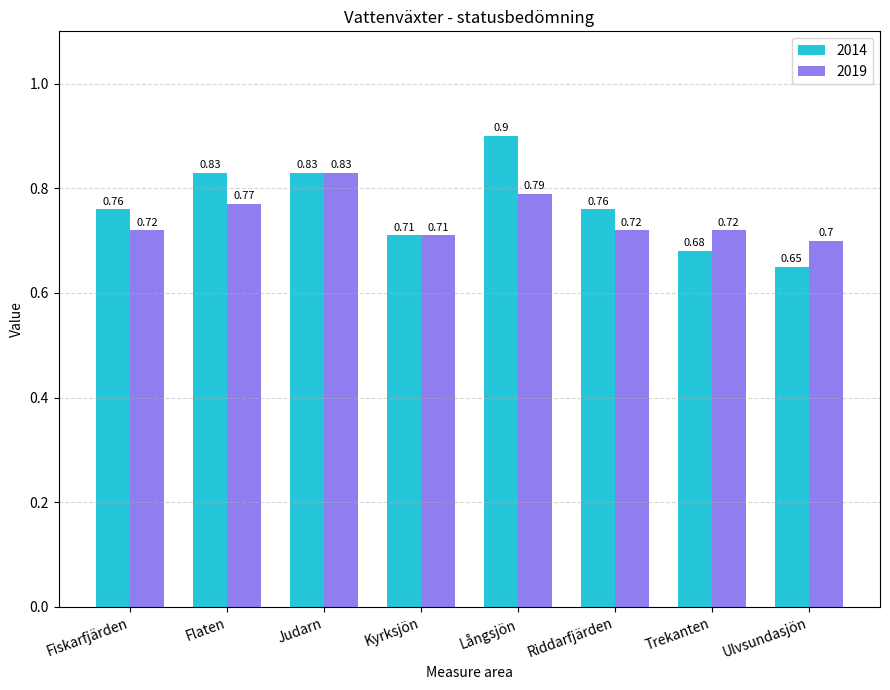

Between Fiskarfjärden and Kyrksjön, which series saw the biggest shift?

2014